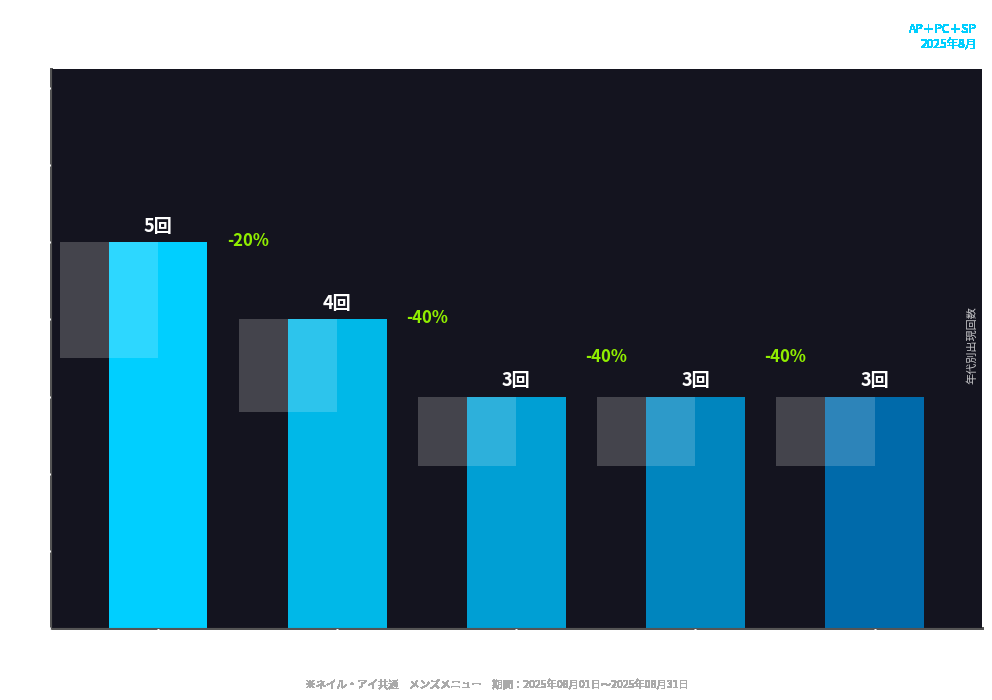

True or false: the data shows 1 at 眉毛サロン.

False